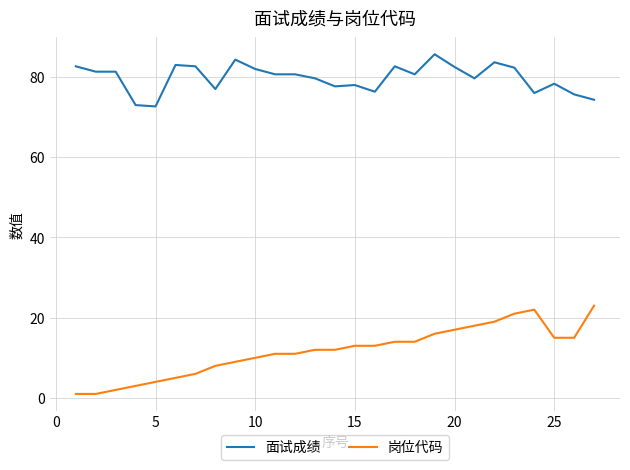

What are all the series names shown in the legend?

面试成绩, 岗位代码